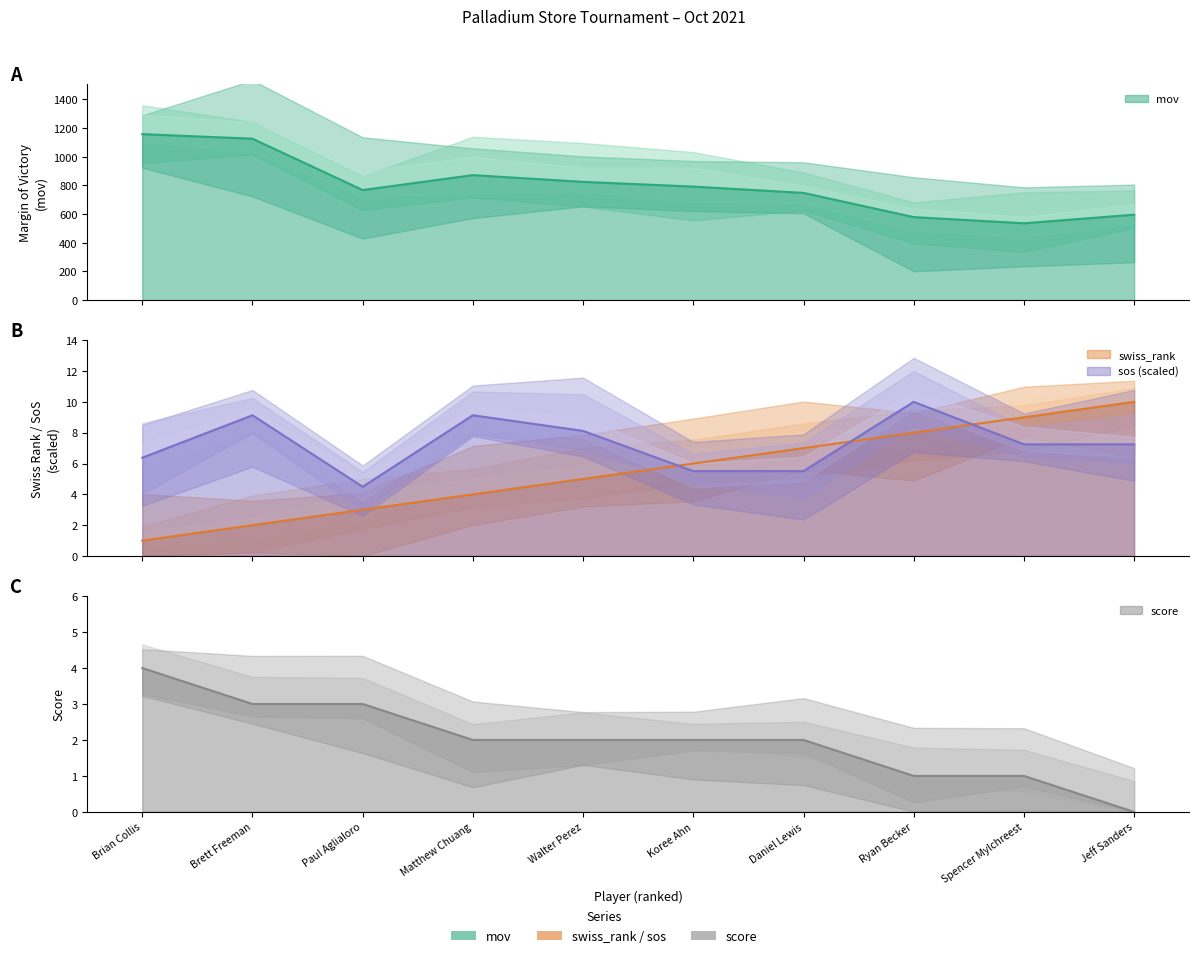

How many categories are shown in the chart?

10